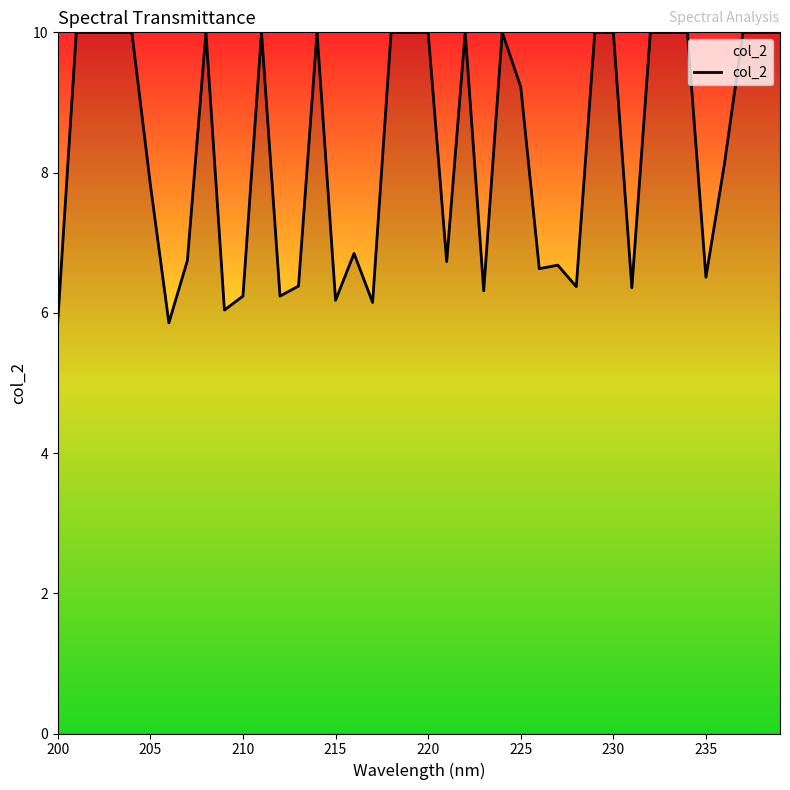

What is the difference between the maximum and minimum values?

4.1